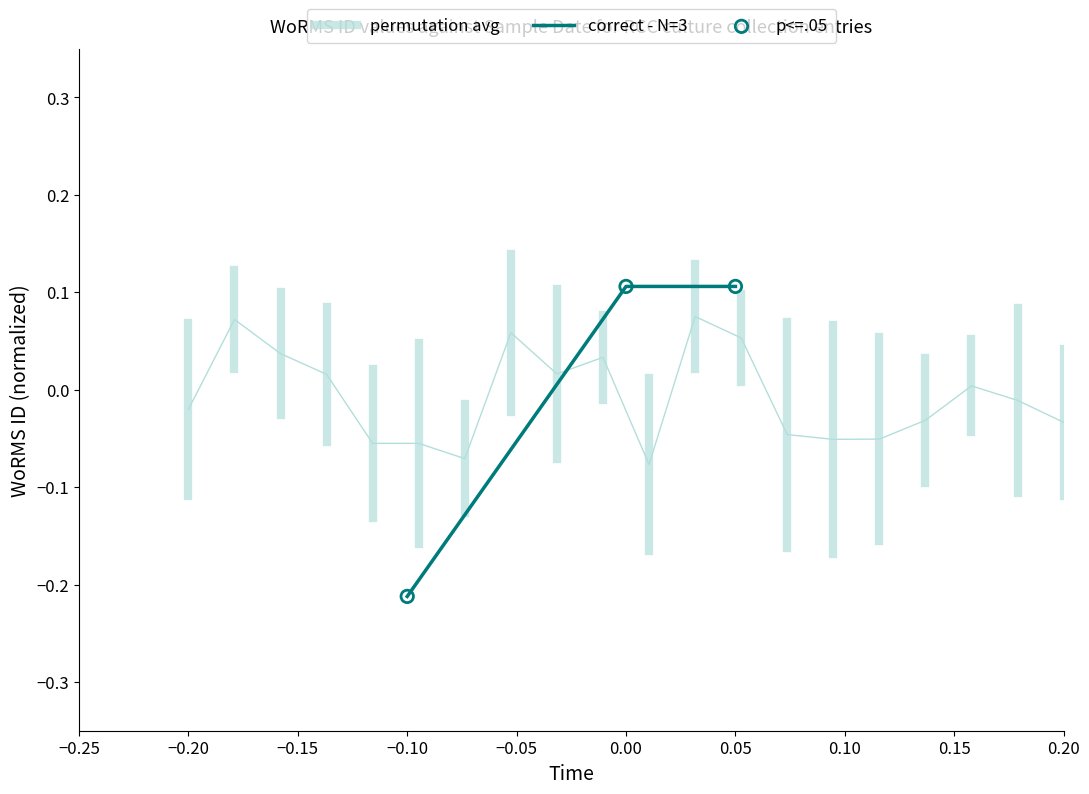

True or false: correct - N=3 has a value of 0.1 at 0.00.

True